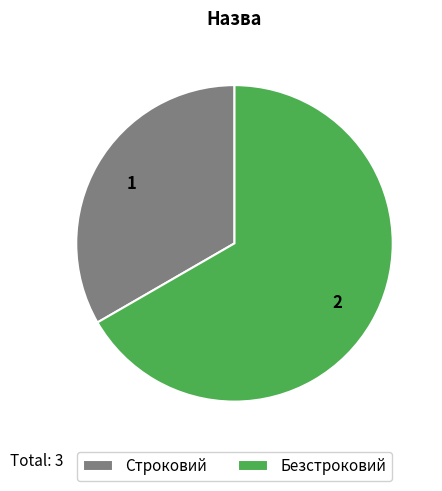

Does Строковий account for over 50% of the chart?

No